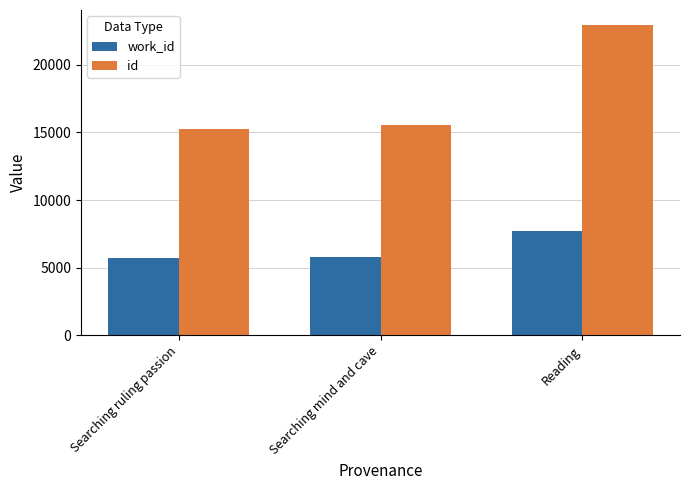

Which series has the widest spread of values?

id